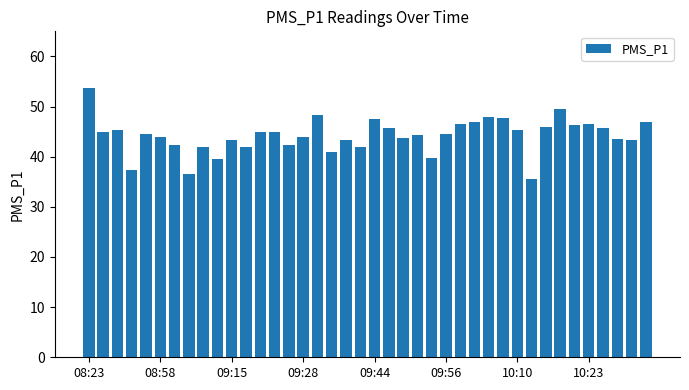

What is the smallest value displayed?

35.5